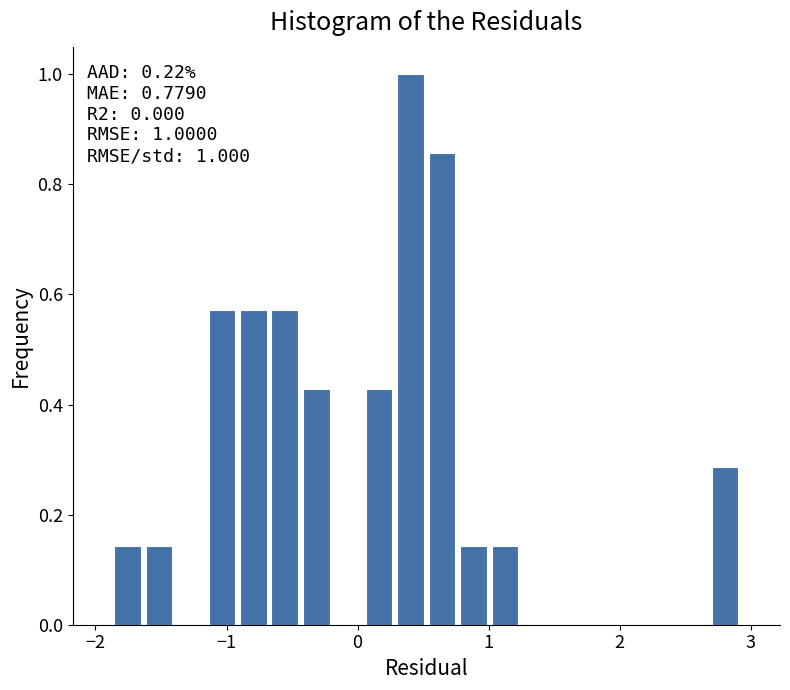

Read against the x-axis, roughly where is the centre of the tallest bar?

0.4